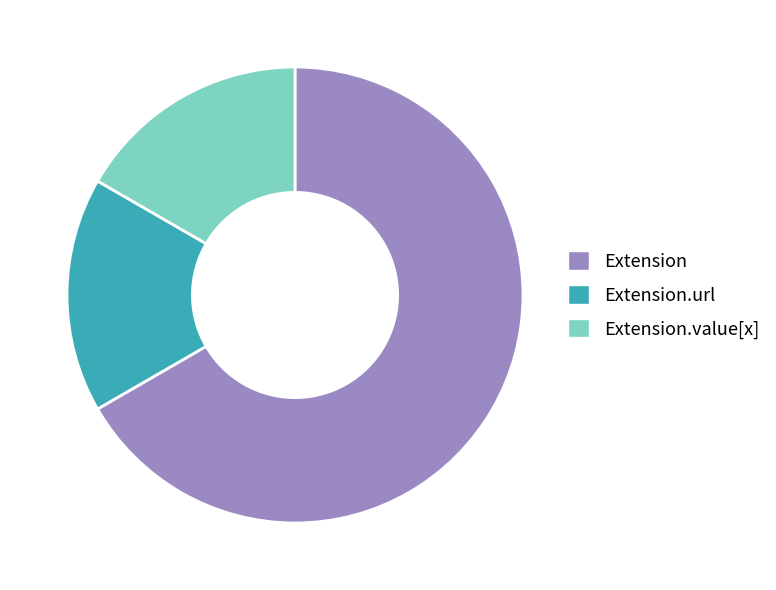

The Extension.value[x] slice represents 17% of the pie. True or false?

True